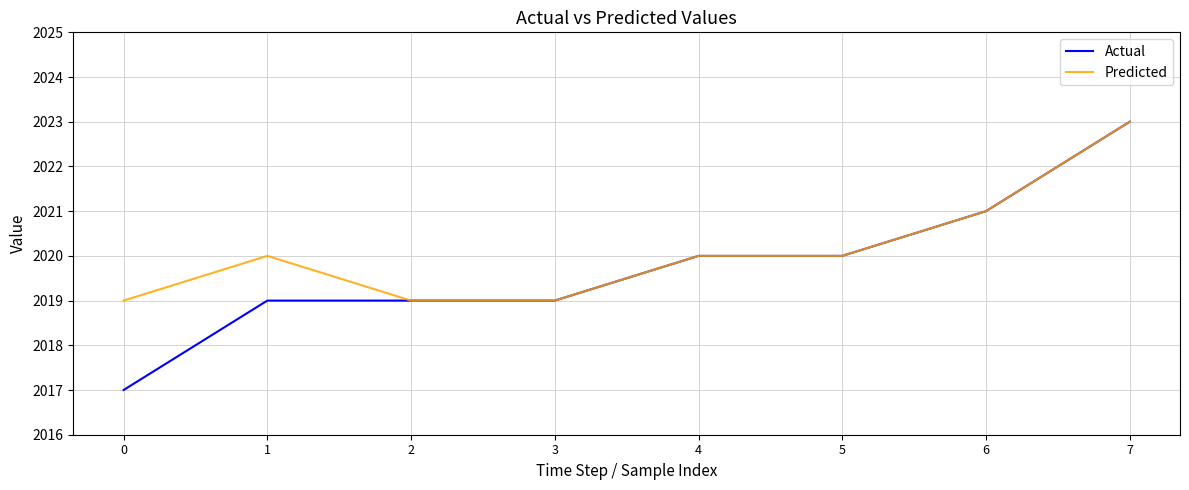

Reading left to right, transcribe all the data shown in this chart.

Actual: 0=2017	1=2019	2=2019	3=2019	4=2020	5=2020	6=2021	7=2023
Predicted: 0=2019	1=2020	2=2019	3=2019	4=2020	5=2020	6=2021	7=2023